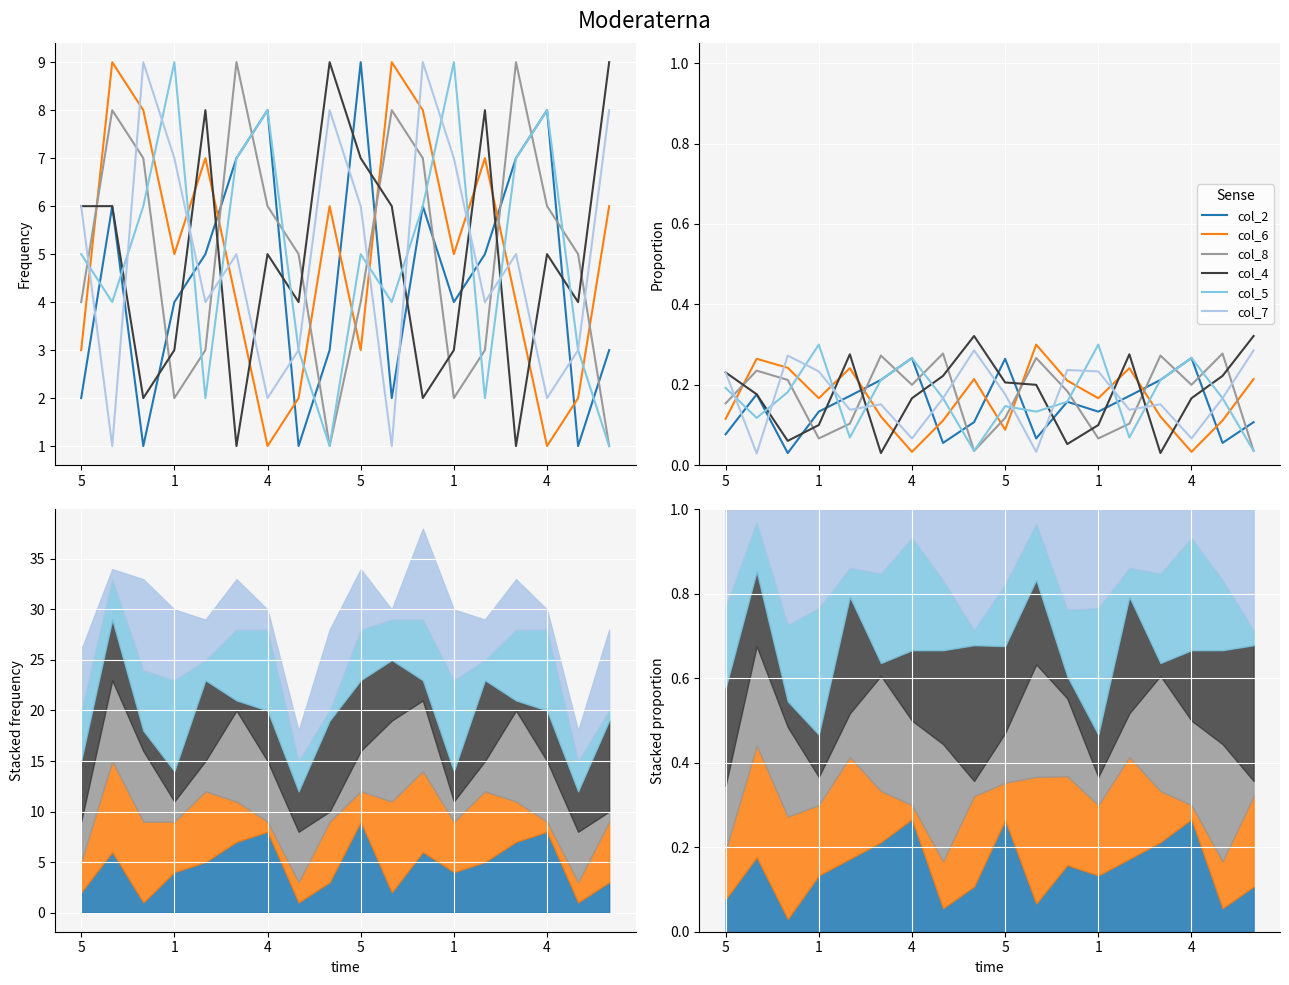

What is the value of the col_6 point at the 3rd from the left?

0.2